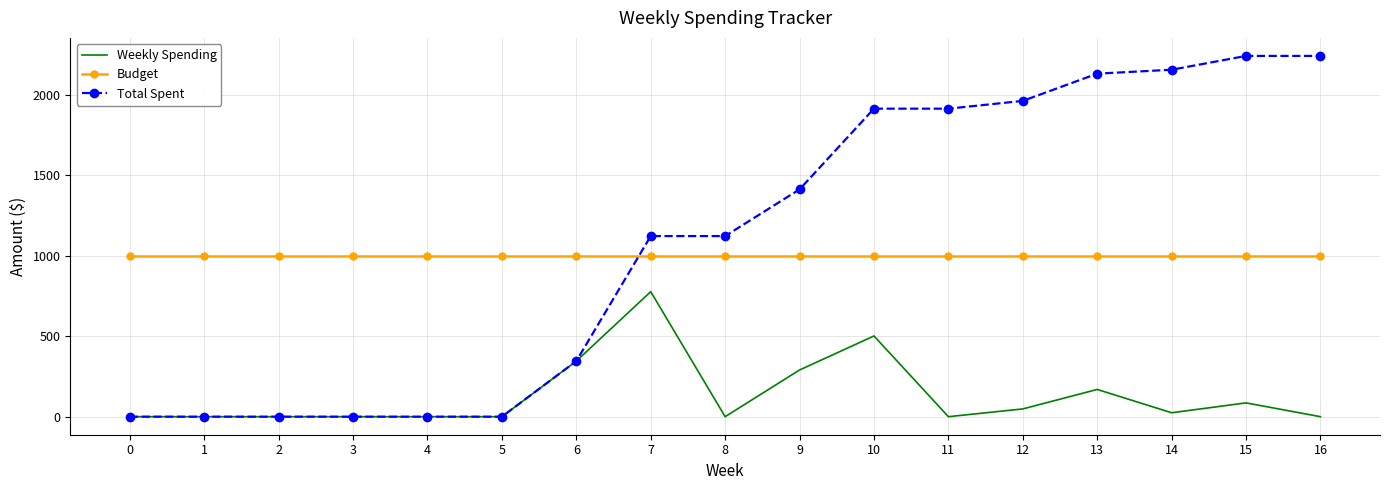

What is the sum of all Budget values?

17000.0